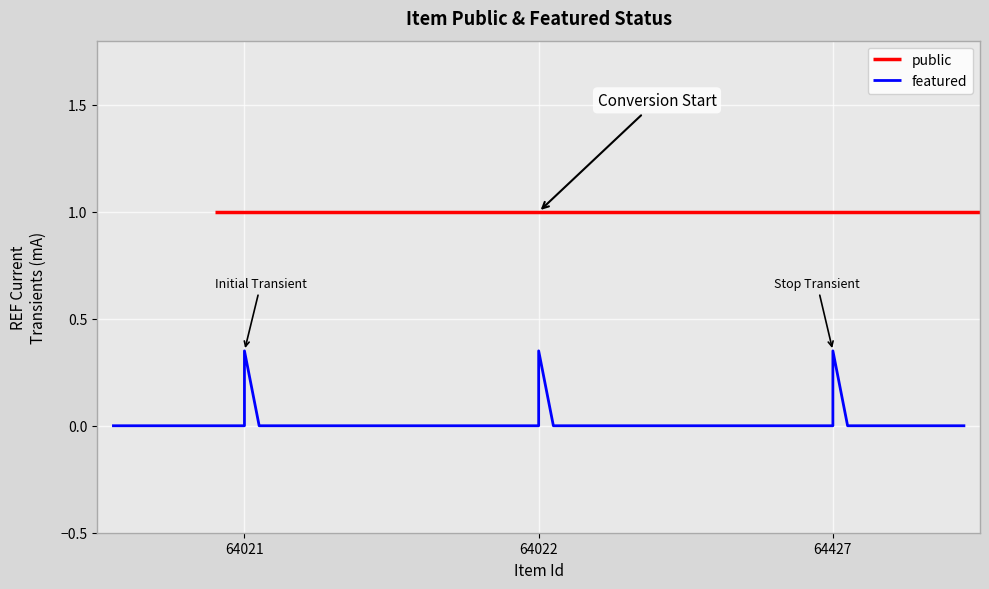

List the labels in order of featured value, smallest first.

64021, 64022, 64427